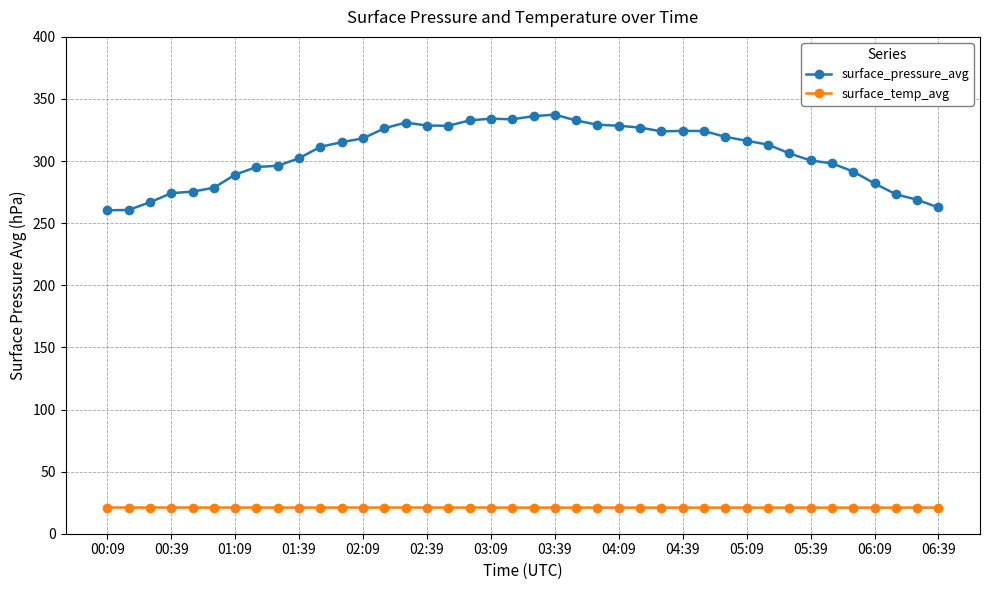

True or false: surface_temp_avg has more than 0 points higher than both neighbors.

True